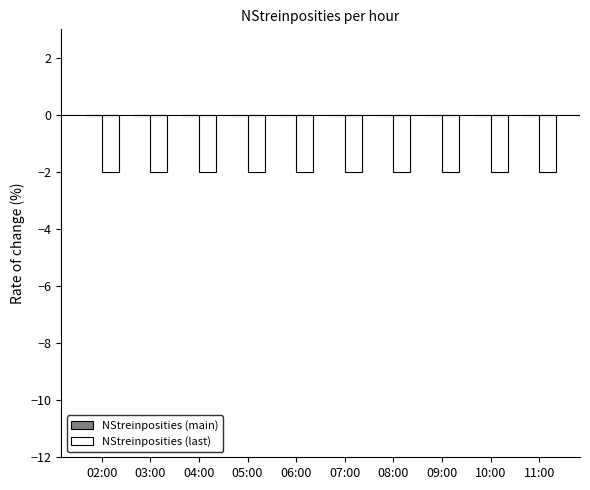

True or false: NStreinposities (main) has a value of 0.0 at 03:00.

True